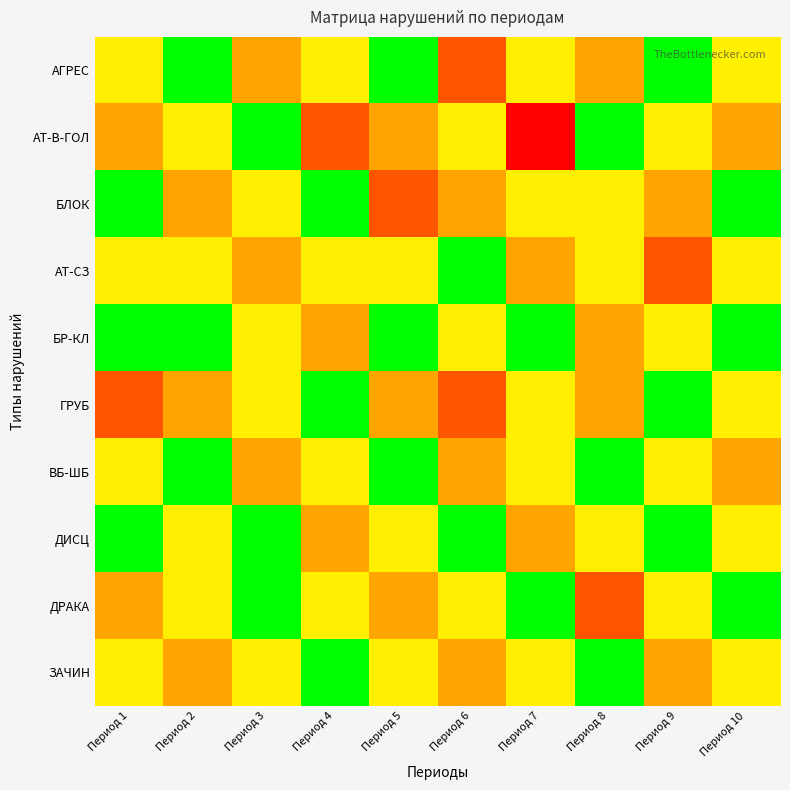

Reading right to left, transcribe all the data shown in this chart.

АГРЕС: Период 10=1	Период 9=0	Период 8=2	Период 7=1	Период 6=3	Период 5=0	Период 4=1	Период 3=2	Период 2=0	Период 1=1
АТ-В-ГОЛ: Период 10=2	Период 9=1	Период 8=0	Период 7=4	Период 6=1	Период 5=2	Период 4=3	Период 3=0	Период 2=1	Период 1=2
БЛОК: Период 10=0	Период 9=2	Период 8=1	Период 7=1	Период 6=2	Период 5=3	Период 4=0	Период 3=1	Период 2=2	Период 1=0
АТ-СЗ: Период 10=1	Период 9=3	Период 8=1	Период 7=2	Период 6=0	Период 5=1	Период 4=1	Период 3=2	Период 2=1	Период 1=1
БР-КЛ: Период 10=0	Период 9=1	Период 8=2	Период 7=0	Период 6=1	Период 5=0	Период 4=2	Период 3=1	Период 2=0	Период 1=0
ГРУБ: Период 10=1	Период 9=0	Период 8=2	Период 7=1	Период 6=3	Период 5=2	Период 4=0	Период 3=1	Период 2=2	Период 1=3
ВБ-ШБ: Период 10=2	Период 9=1	Период 8=0	Период 7=1	Период 6=2	Период 5=0	Период 4=1	Период 3=2	Период 2=0	Период 1=1
ДИСЦ: Период 10=1	Период 9=0	Период 8=1	Период 7=2	Период 6=0	Период 5=1	Период 4=2	Период 3=0	Период 2=1	Период 1=0
ДРАКА: Период 10=0	Период 9=1	Период 8=3	Период 7=0	Период 6=1	Период 5=2	Период 4=1	Период 3=0	Период 2=1	Период 1=2
ЗАЧИН: Период 10=1	Период 9=2	Период 8=0	Период 7=1	Период 6=2	Период 5=1	Период 4=0	Период 3=1	Период 2=2	Период 1=1